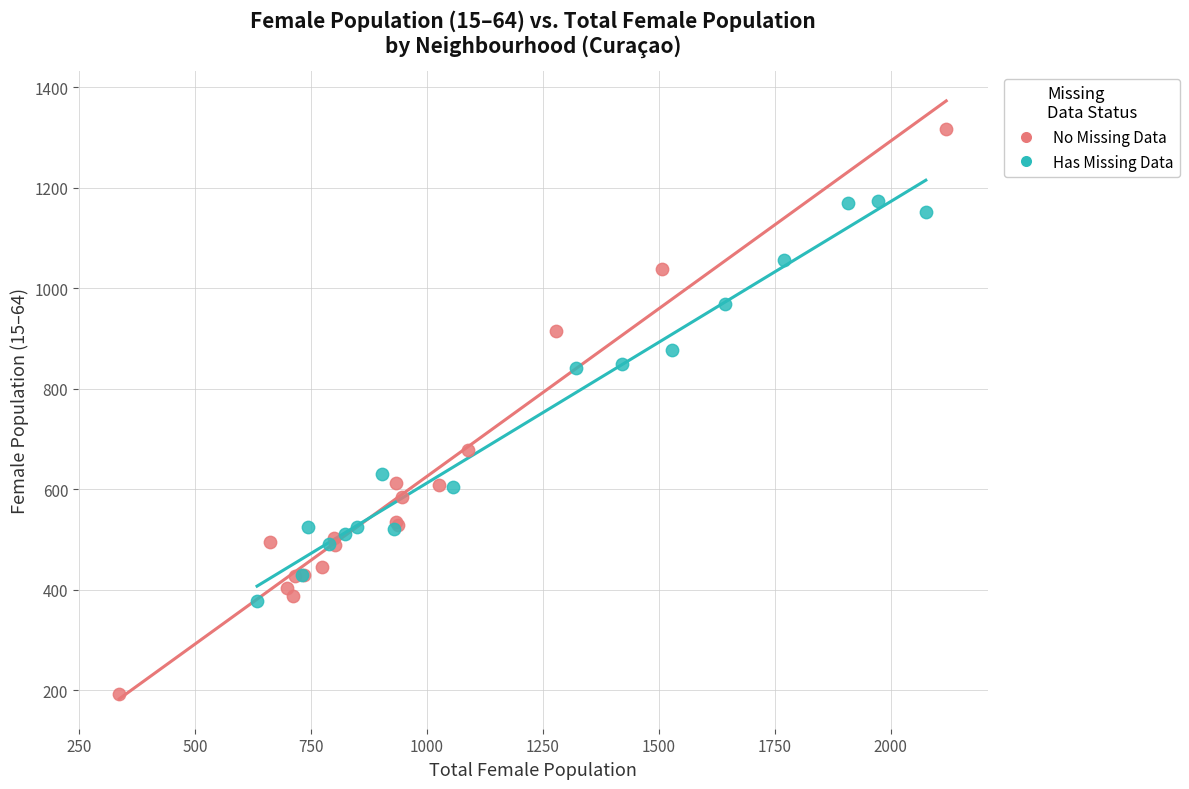

Which series contains the highest Y value?

No Missing Data